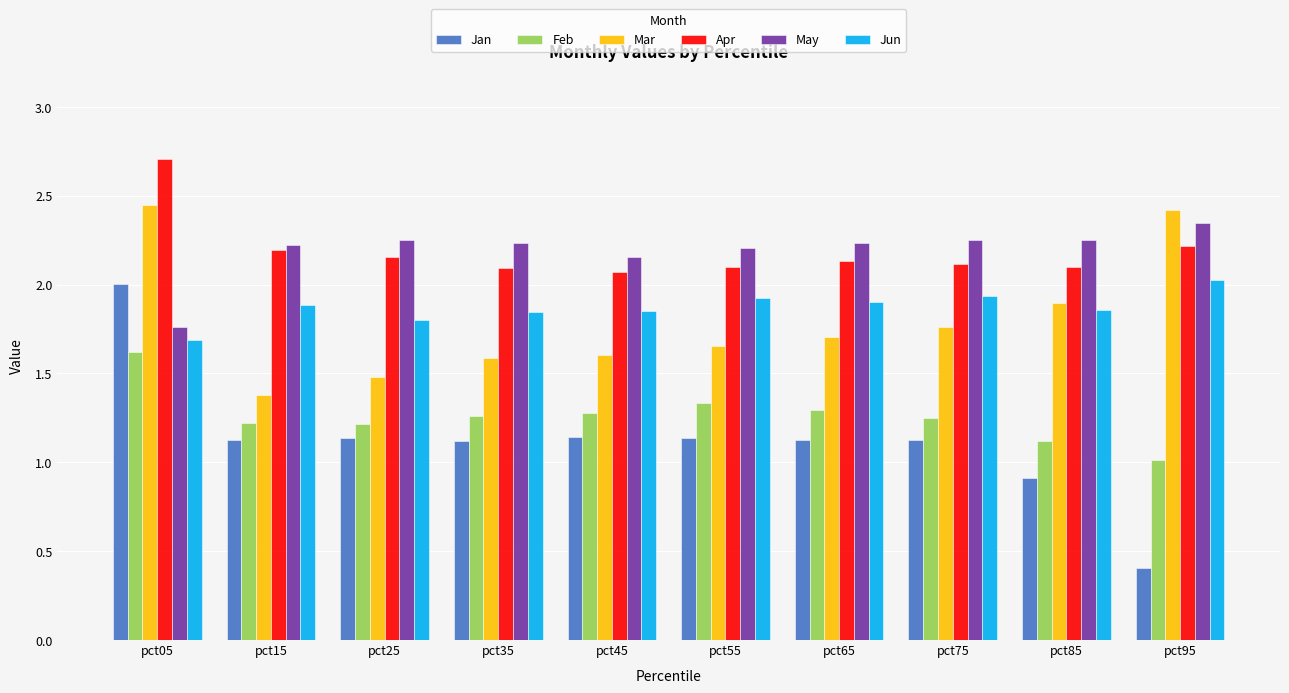

What is the difference between the second highest and second lowest values in the May series?

0.1